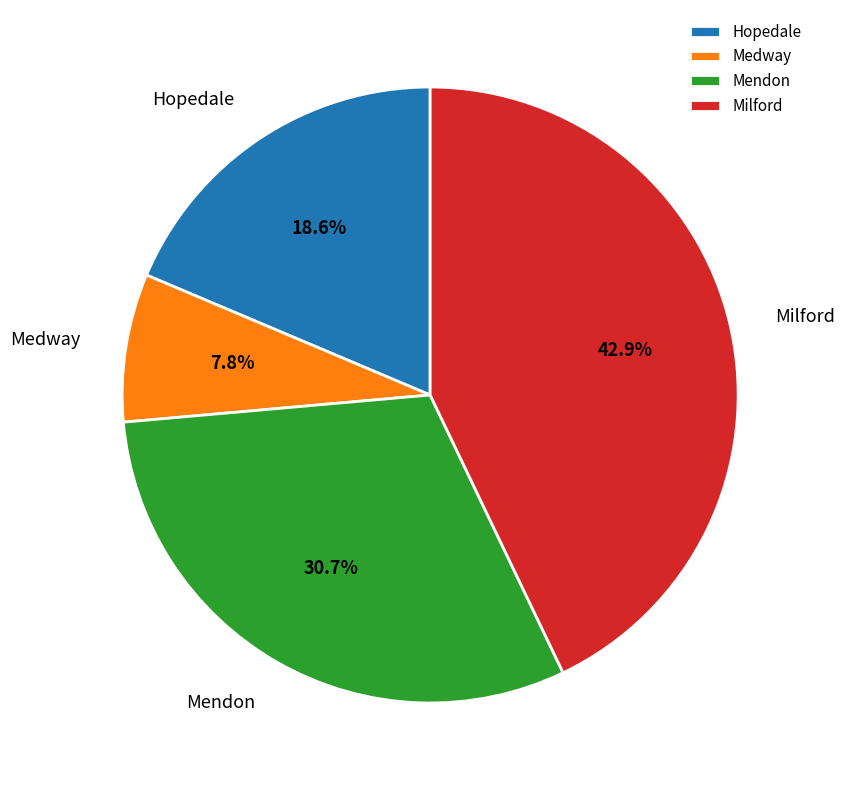

Is it true that Mendon is 31% of the pie?

True